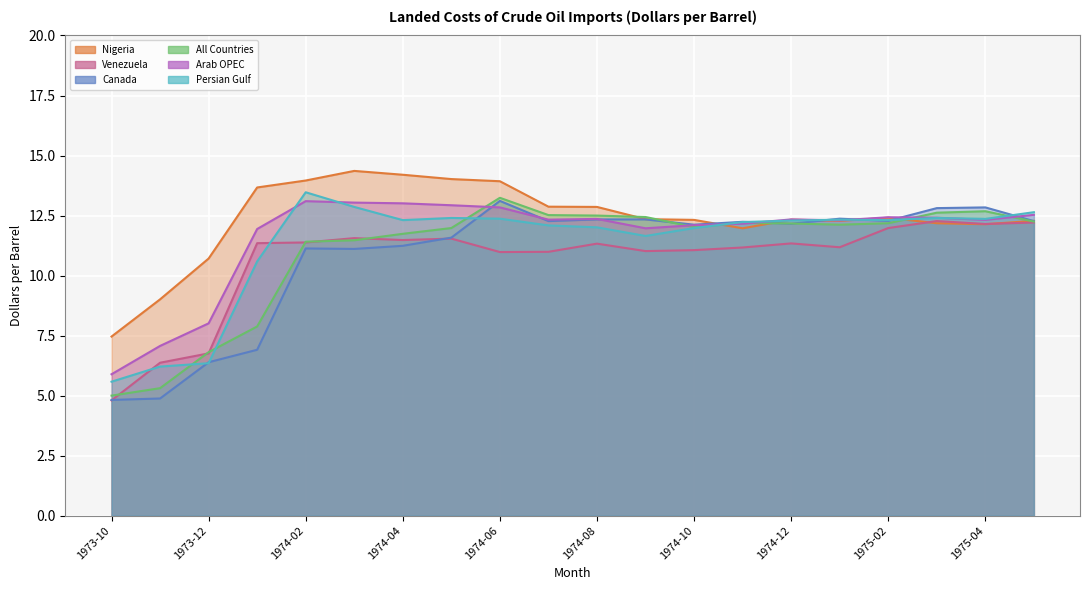

Which series changed the most between 1973-11 and 1974-11?

Canada